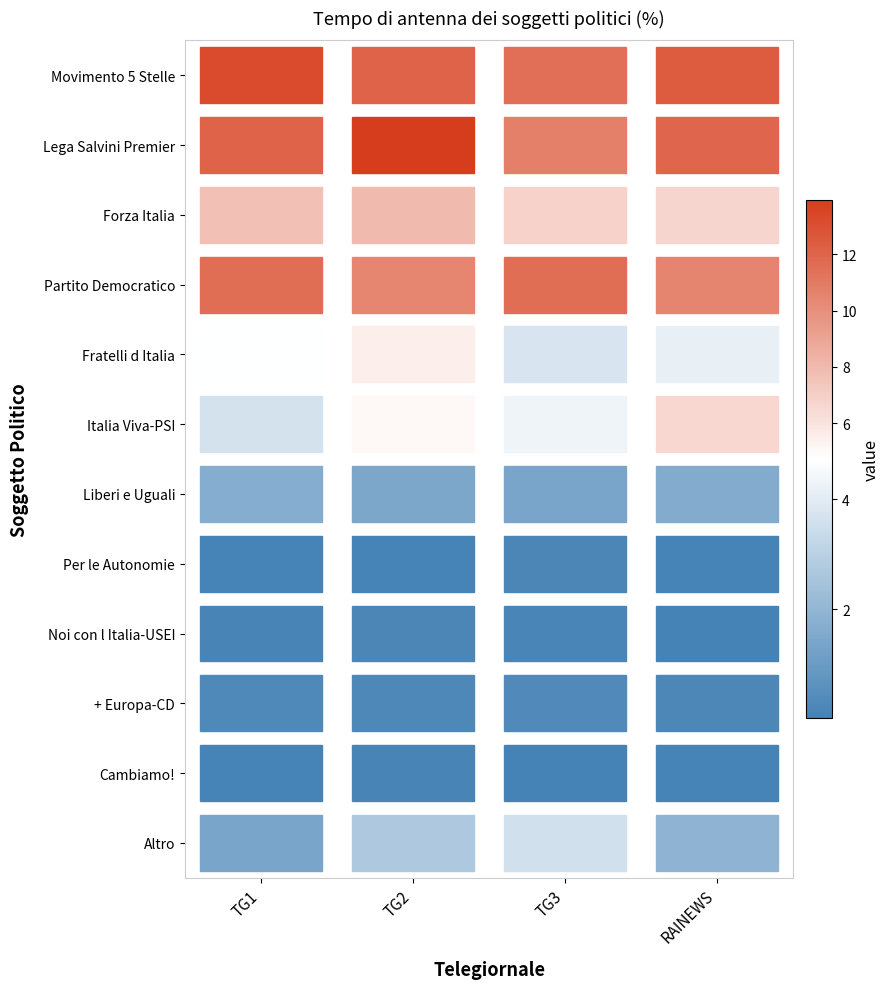

At which label is Per le Autonomie closest to 0?

TG1